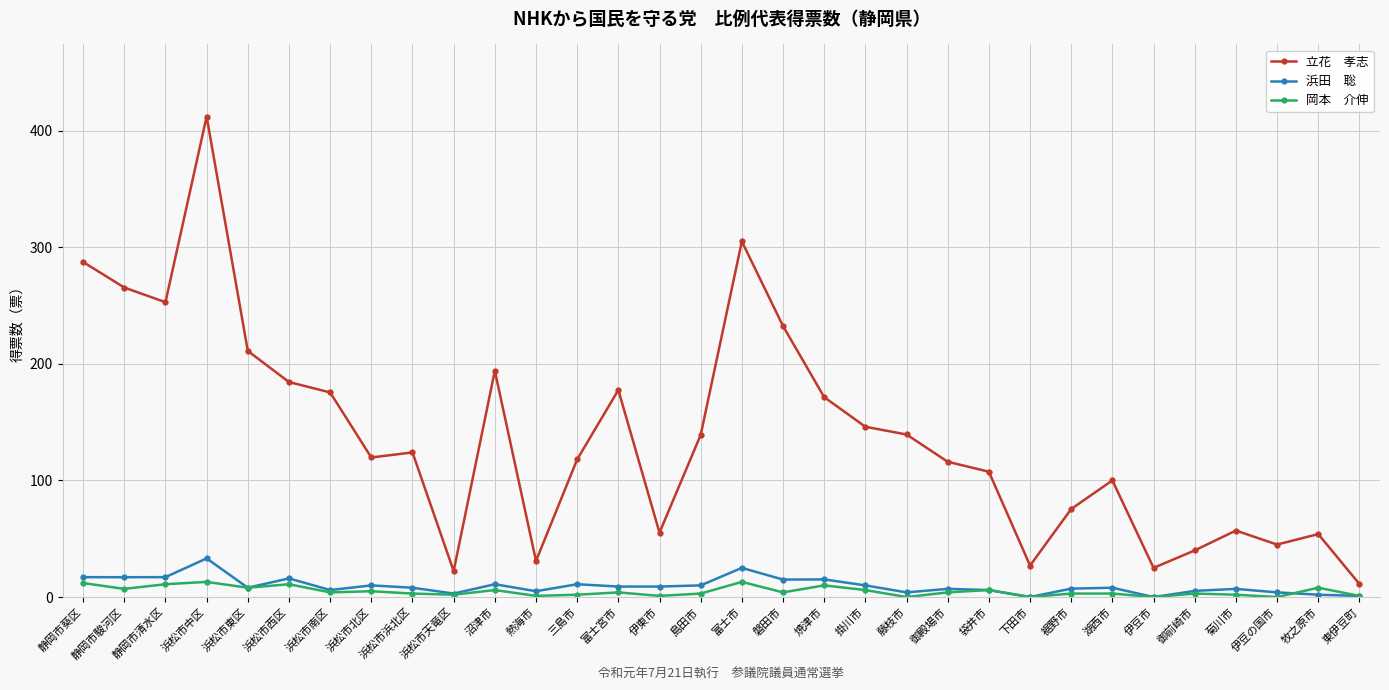

What is the difference between the highest and lowest values at 静岡市清水区?

241.8